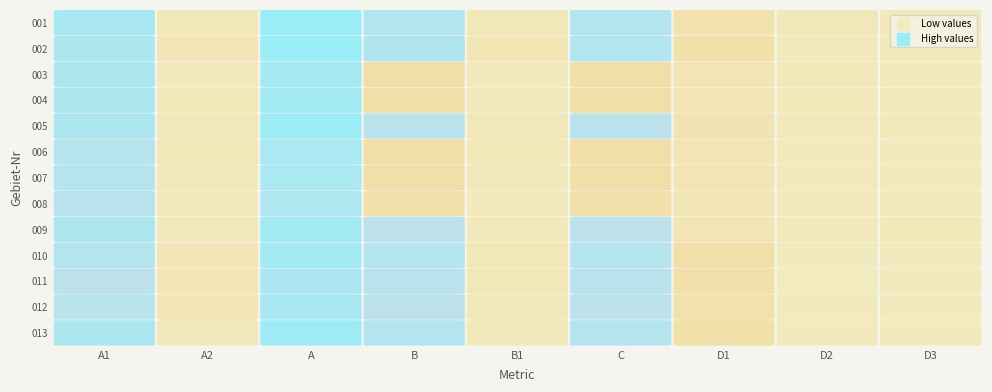

How many series are shown in this chart?

13